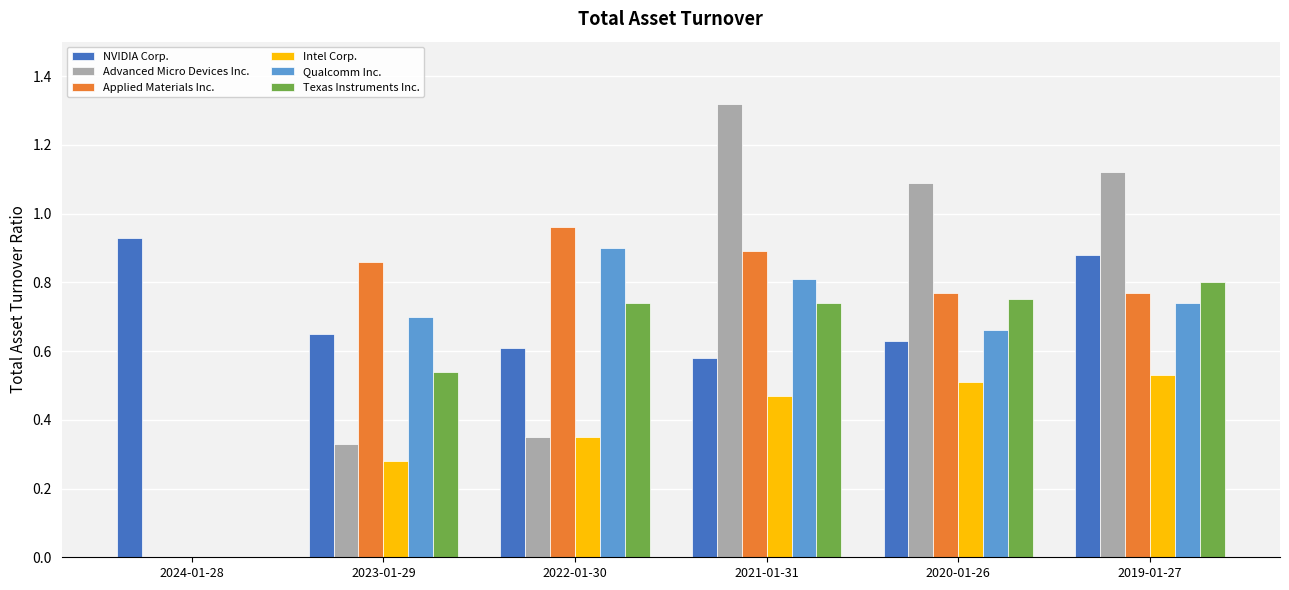

Which series changed the most between 2024-01-28 and 2020-01-26?

Advanced Micro Devices Inc.